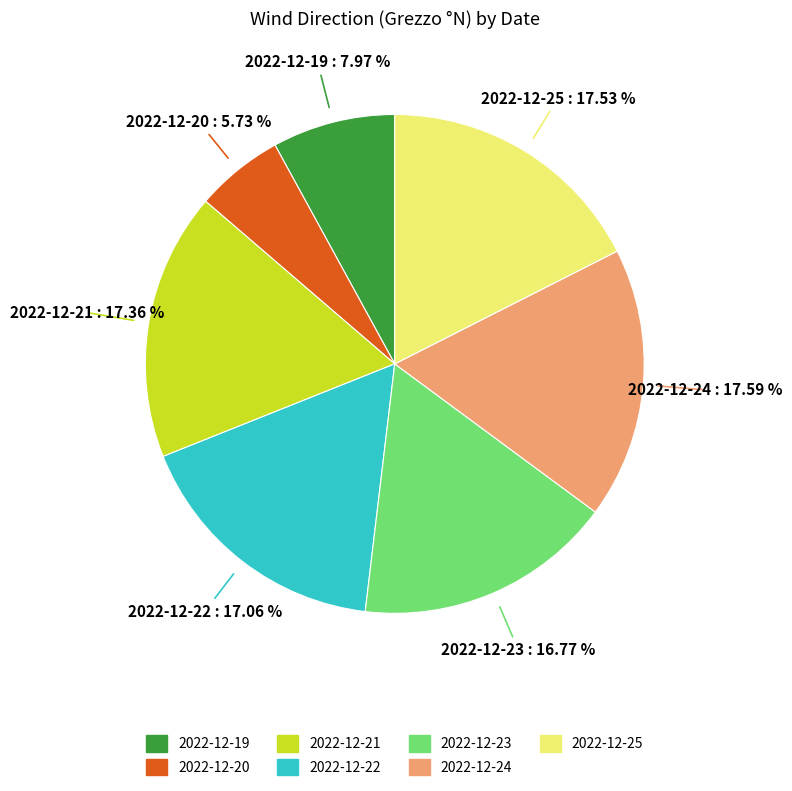

The 2022-12-25 slice represents 18% of the pie. True or false?

True